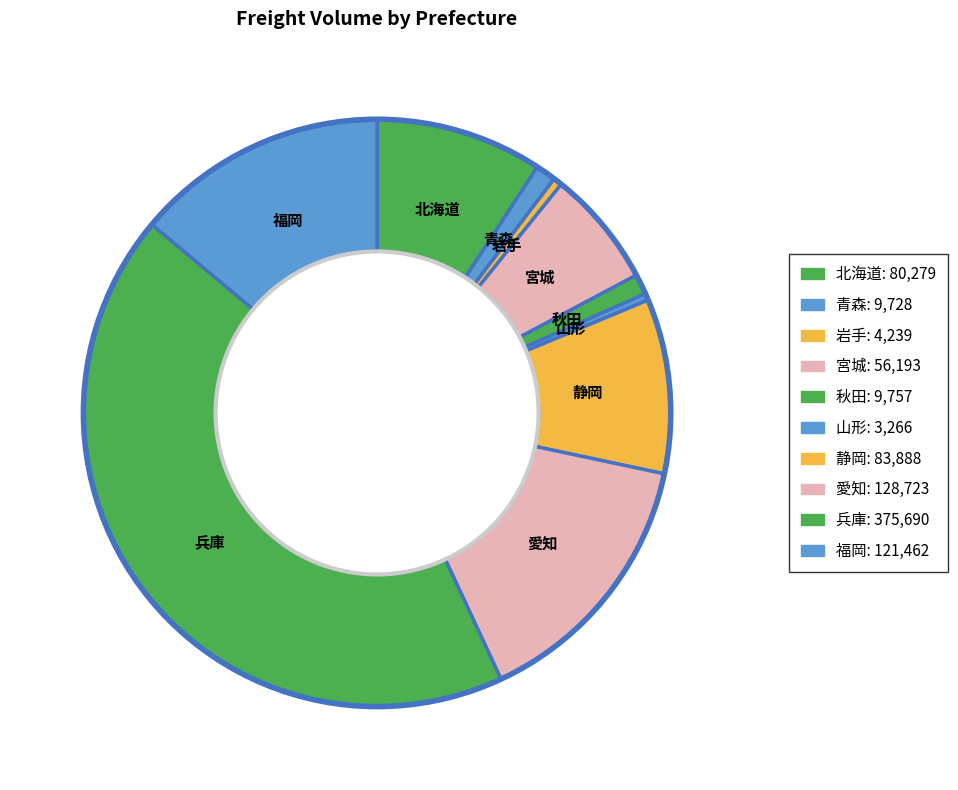

Count the number of slices in the pie.

10